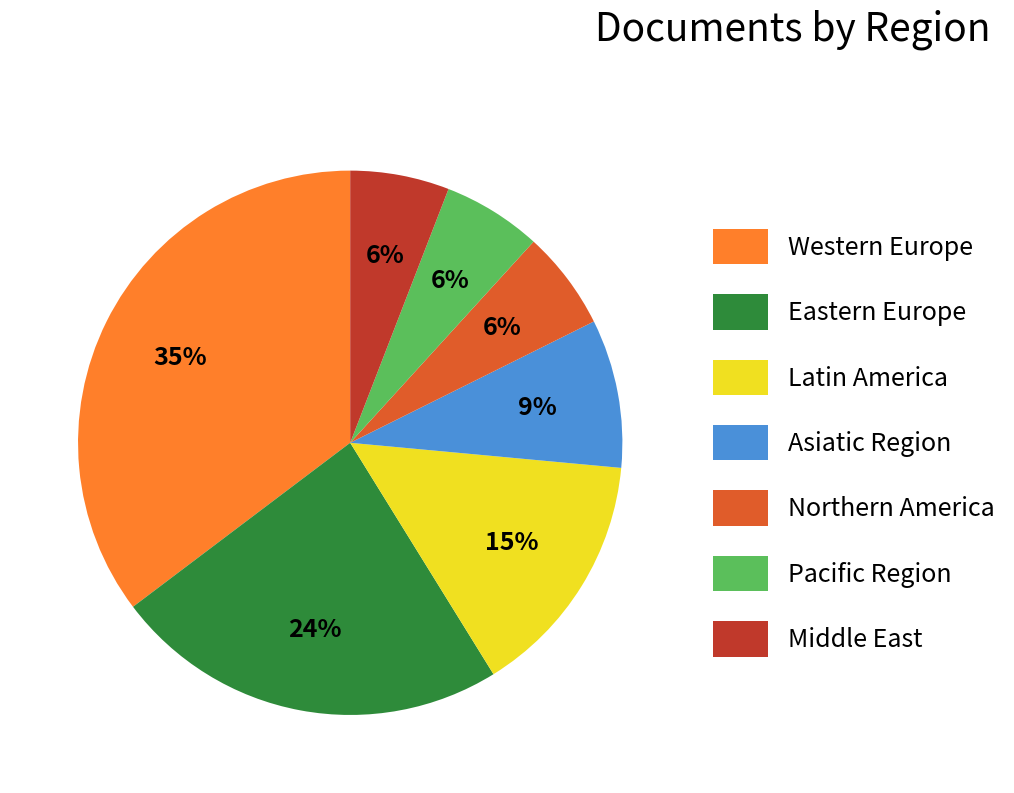

The Eastern Europe slice represents 36% of the pie. True or false?

False